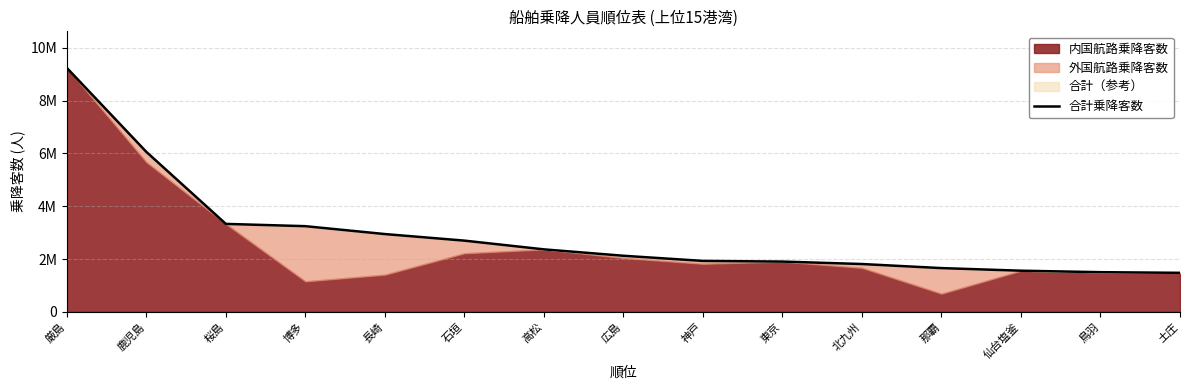

At which category does the chart reach its peak across all series?

厳島